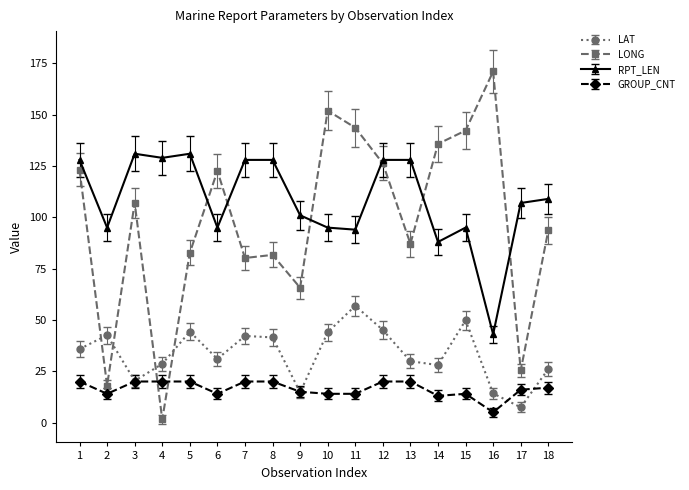

True or false: LONG has more than 1 points higher than both neighbors.

True